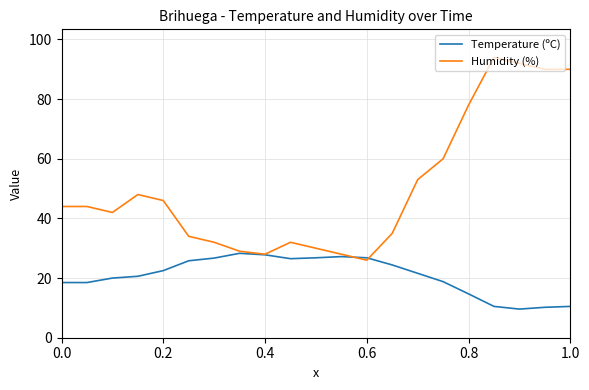

Which series has the largest range (max minus min)?

Humidity (%)